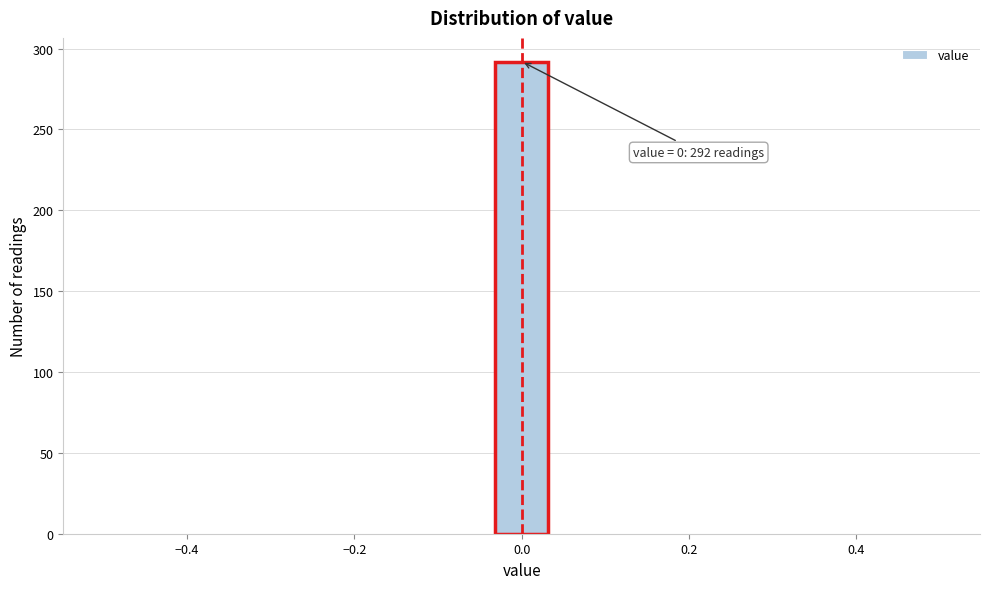

Around what value on the x-axis is the tallest bar? Give the approximate position of its centre, as read against the axis.

0.00